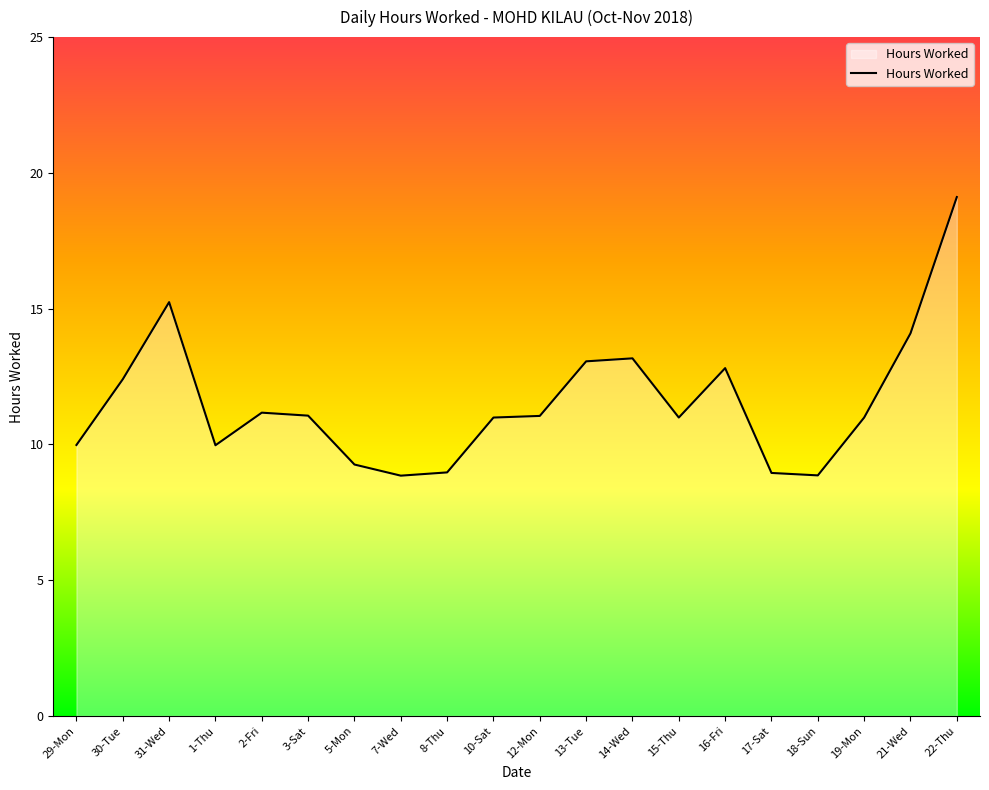

True or false: there are more than 2 points higher than both neighbors.

True